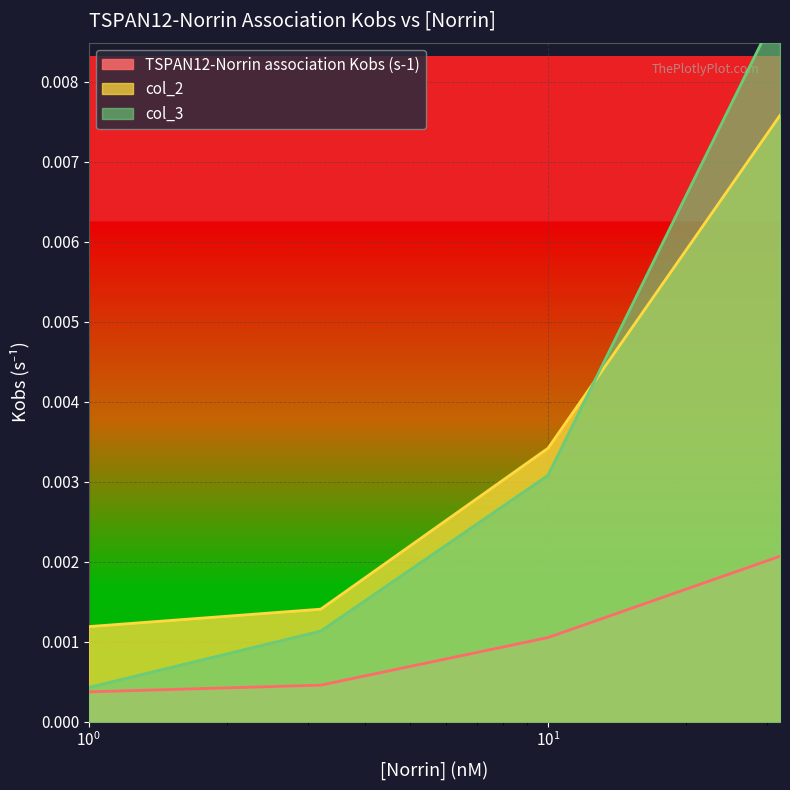

Reading right to left, transcribe all the data shown in this chart.

TSPAN12-Norrin association Kobs (s-1): 0.0	0.0	0.0	0.0
col_2: 0.0	0.0	0.0	0.0
col_3: 0.0	0.0	0.0	0.0